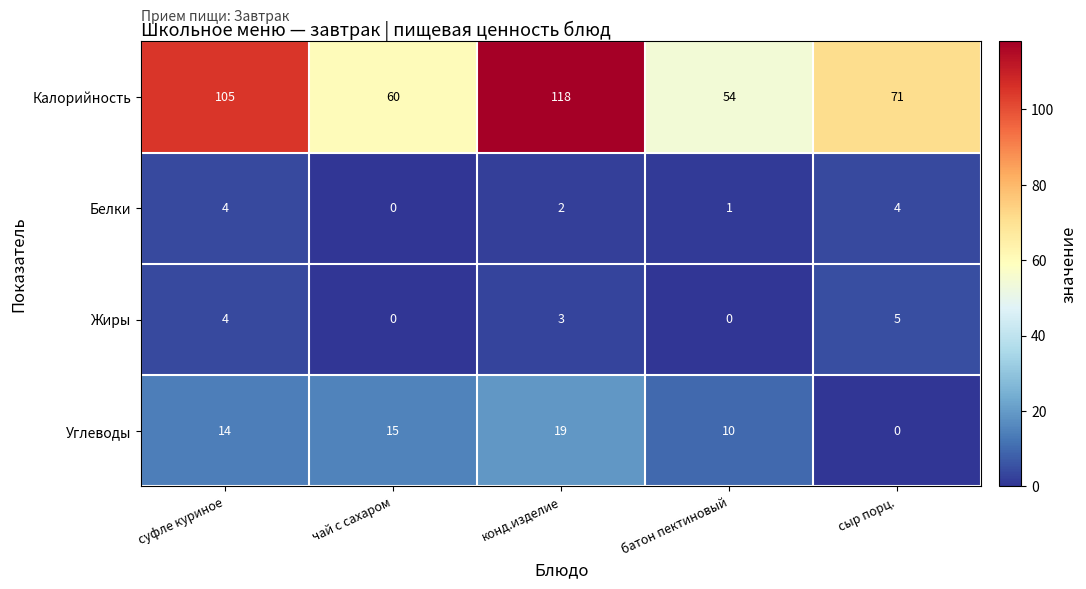

At which category is the sum across all series the highest?

конд.изделие